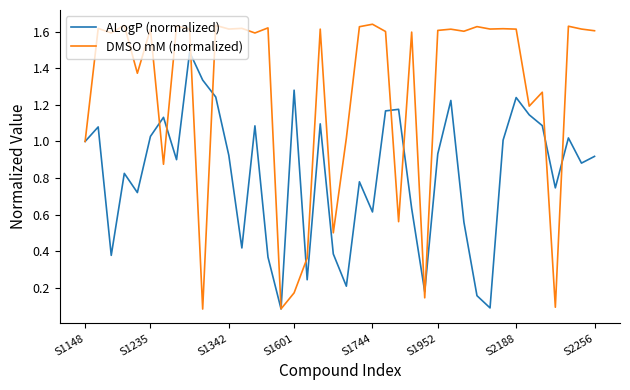

List the series in order of their overall mean, highest first.

DMSO mM (normalized), ALogP (normalized)